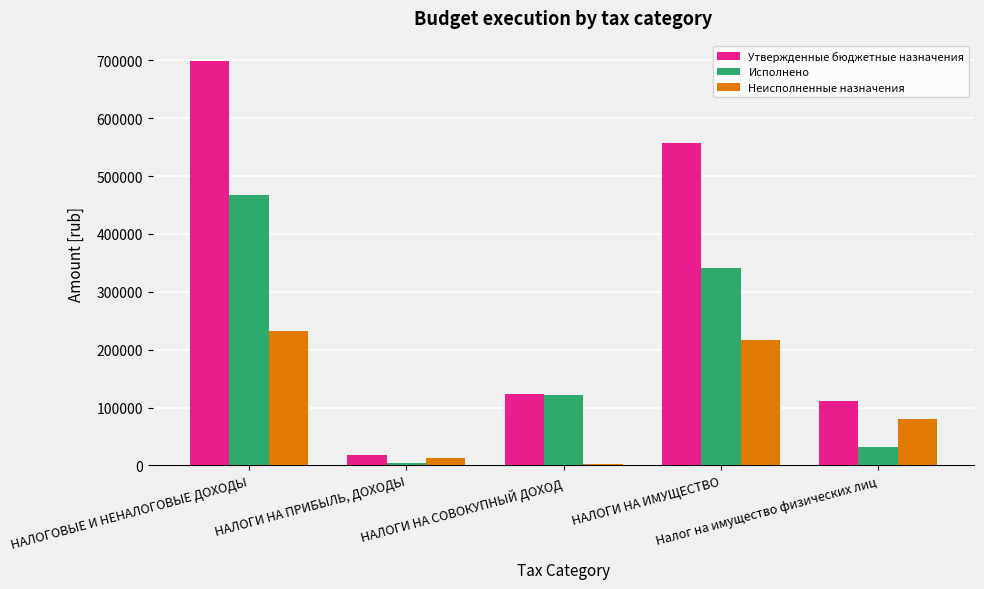

At how many categories does at least one series exceed 511553?

2